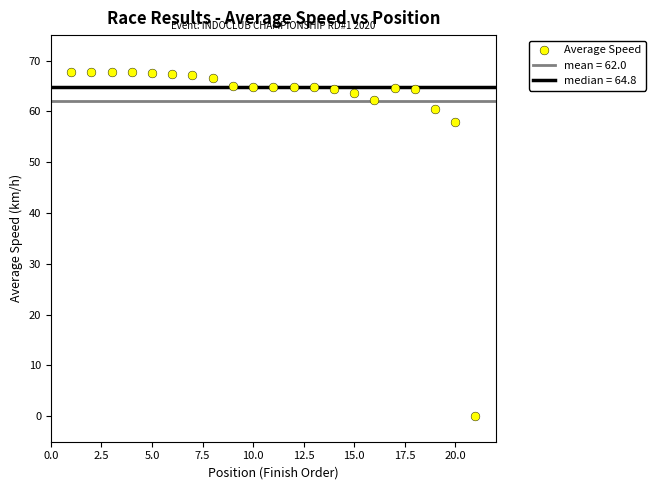

What Y value in the scatter plot is closest to 33?

57.9